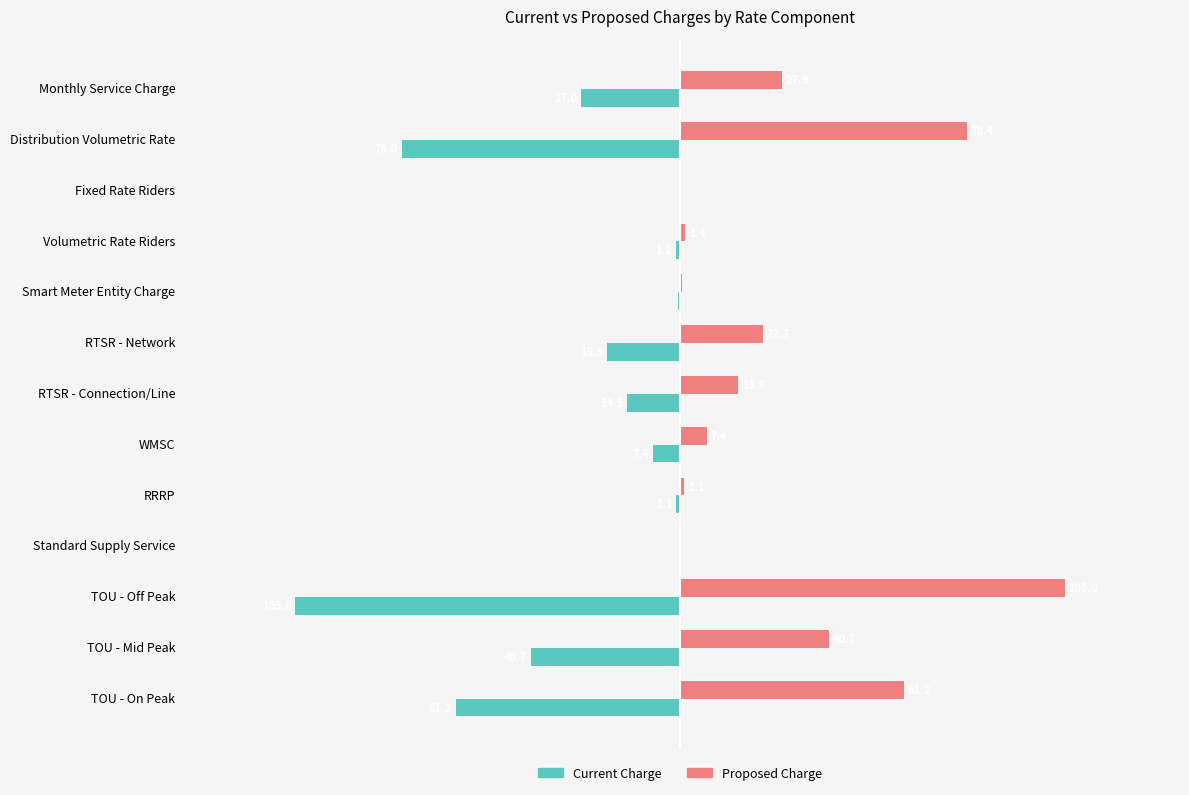

Which series has the largest total across all categories?

Proposed Charge